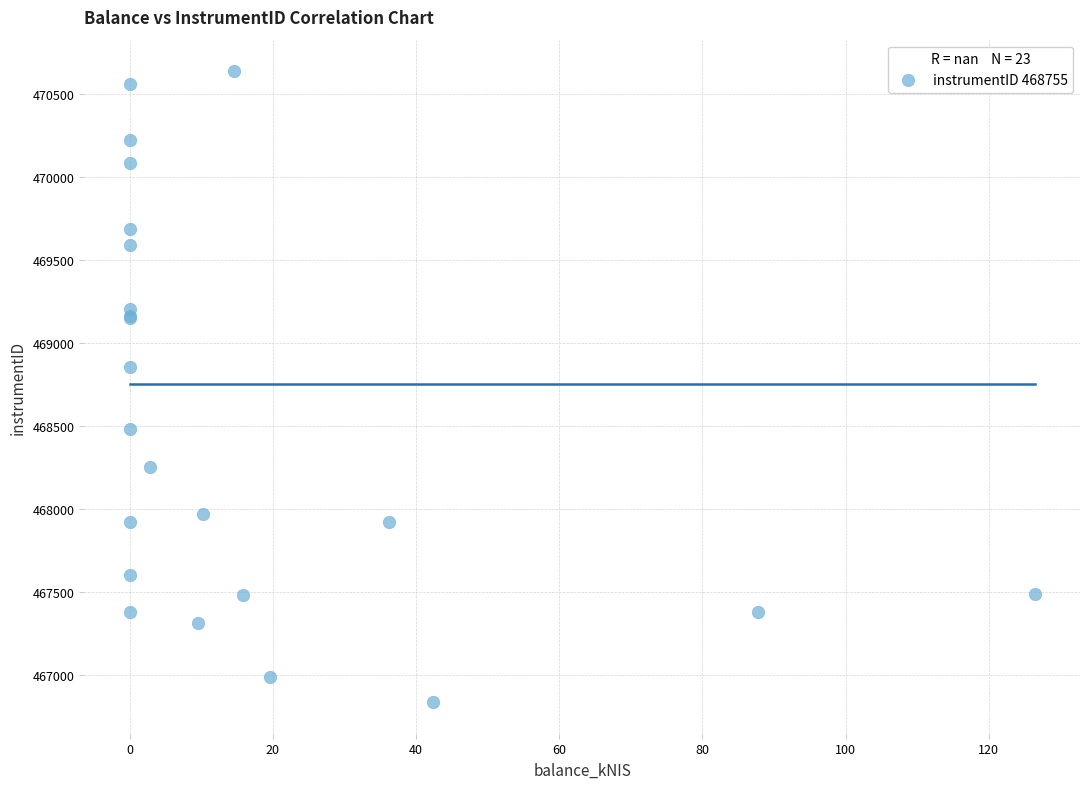

What Y value in the scatter plot is closest to 468735?

468854.0